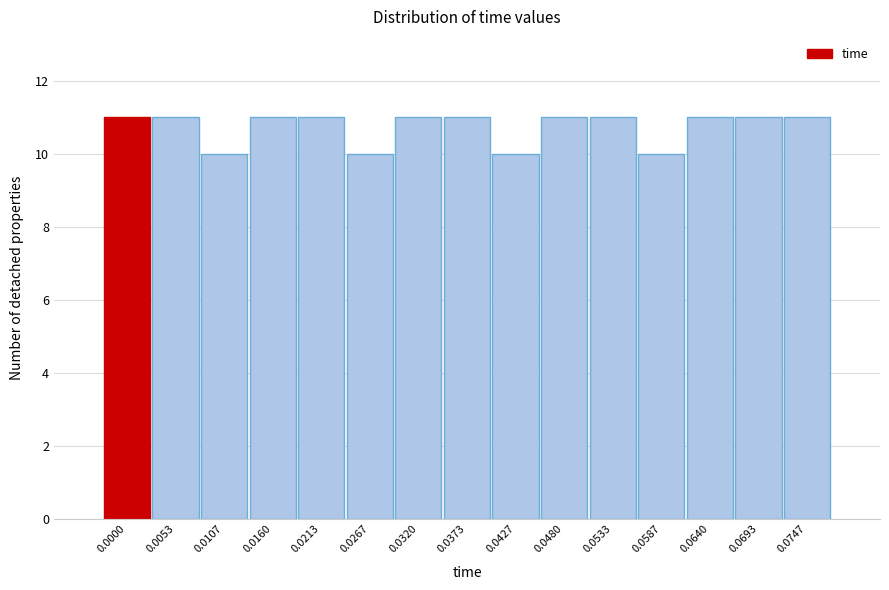

Reading left to right, extract all data points from this chart.

11	11	10	11	11	10	11	11	10	11	11	10	11	11	11